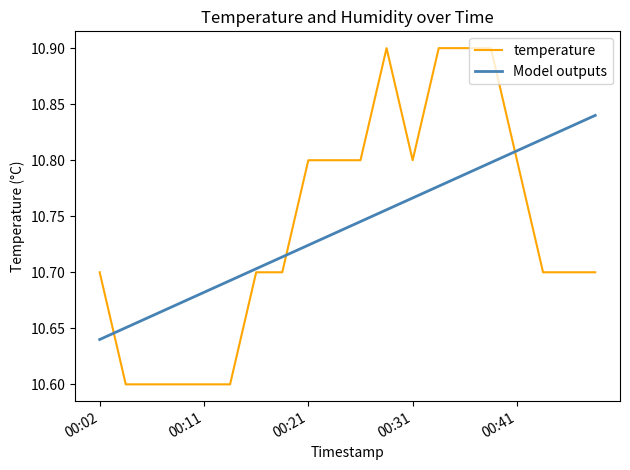

Rank the series by their maximum value, from highest to lowest.

temperature, Model outputs